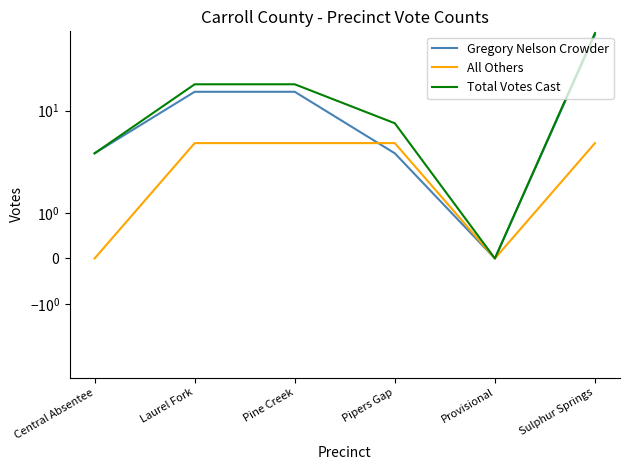

Reading left to right, extract all data points from this chart.

Gregory Nelson Crowder: 3	17	17	3	0	85
All Others: 0	4	4	4	0	4
Total Votes Cast: 3	21	21	7	0	89